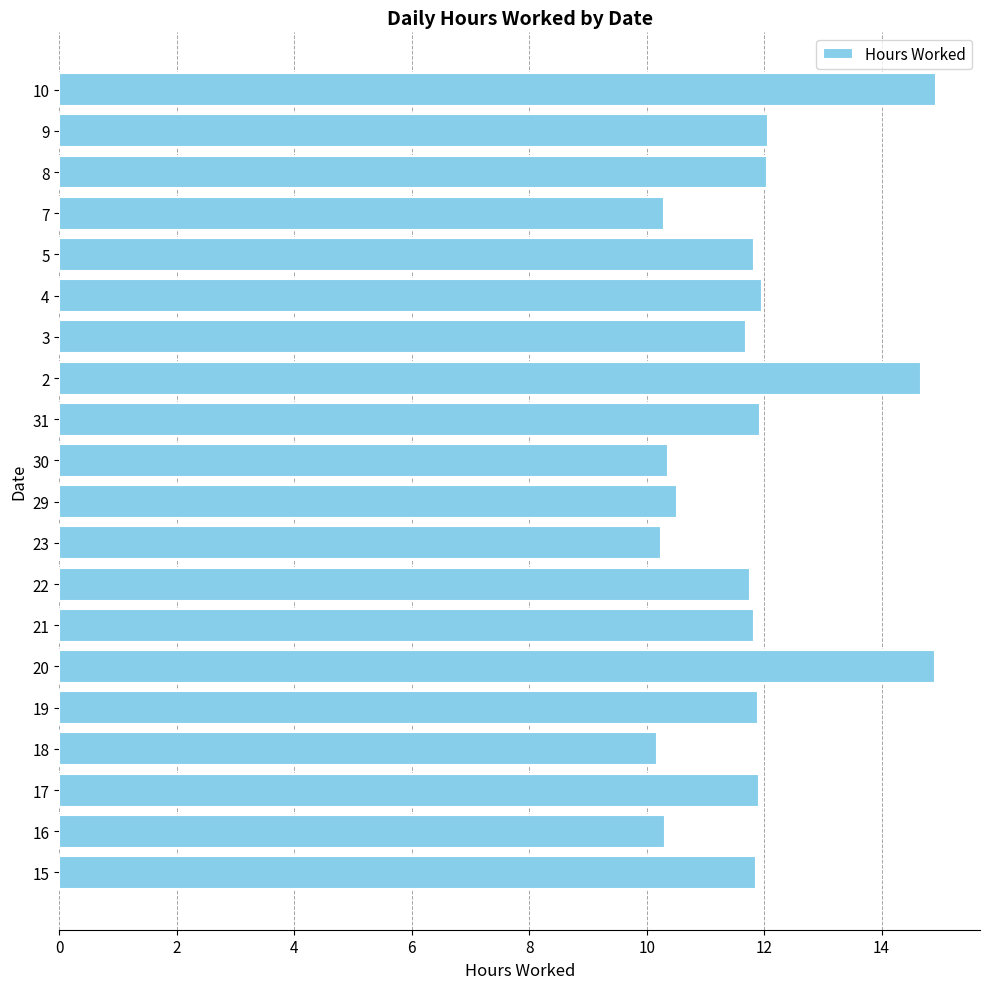

What is the minimum value shown in the chart?

10.2